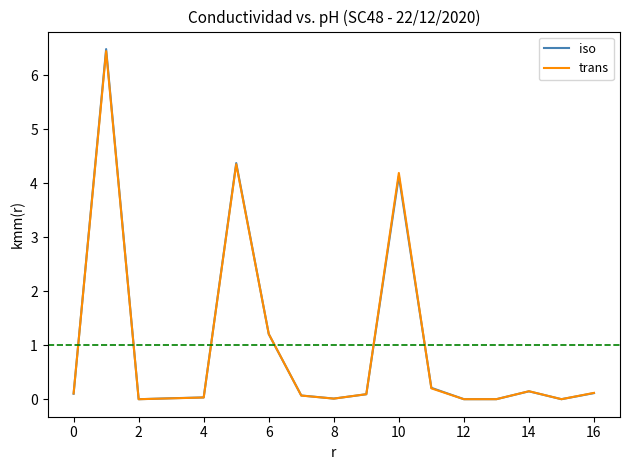

Which series has the widest spread of values?

iso